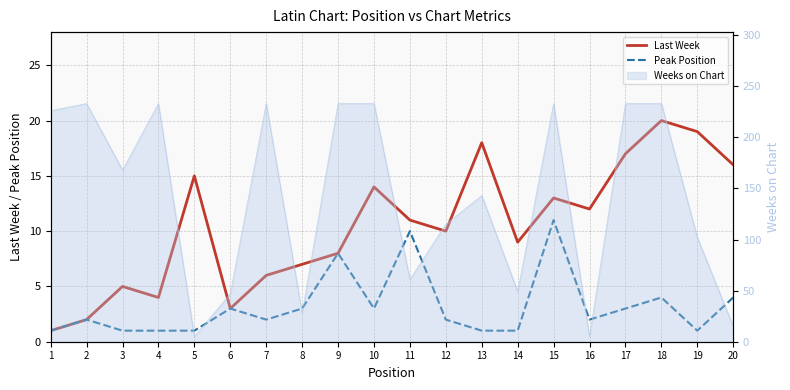

True or false: Last Week and Peak Position intersect in this chart.

False